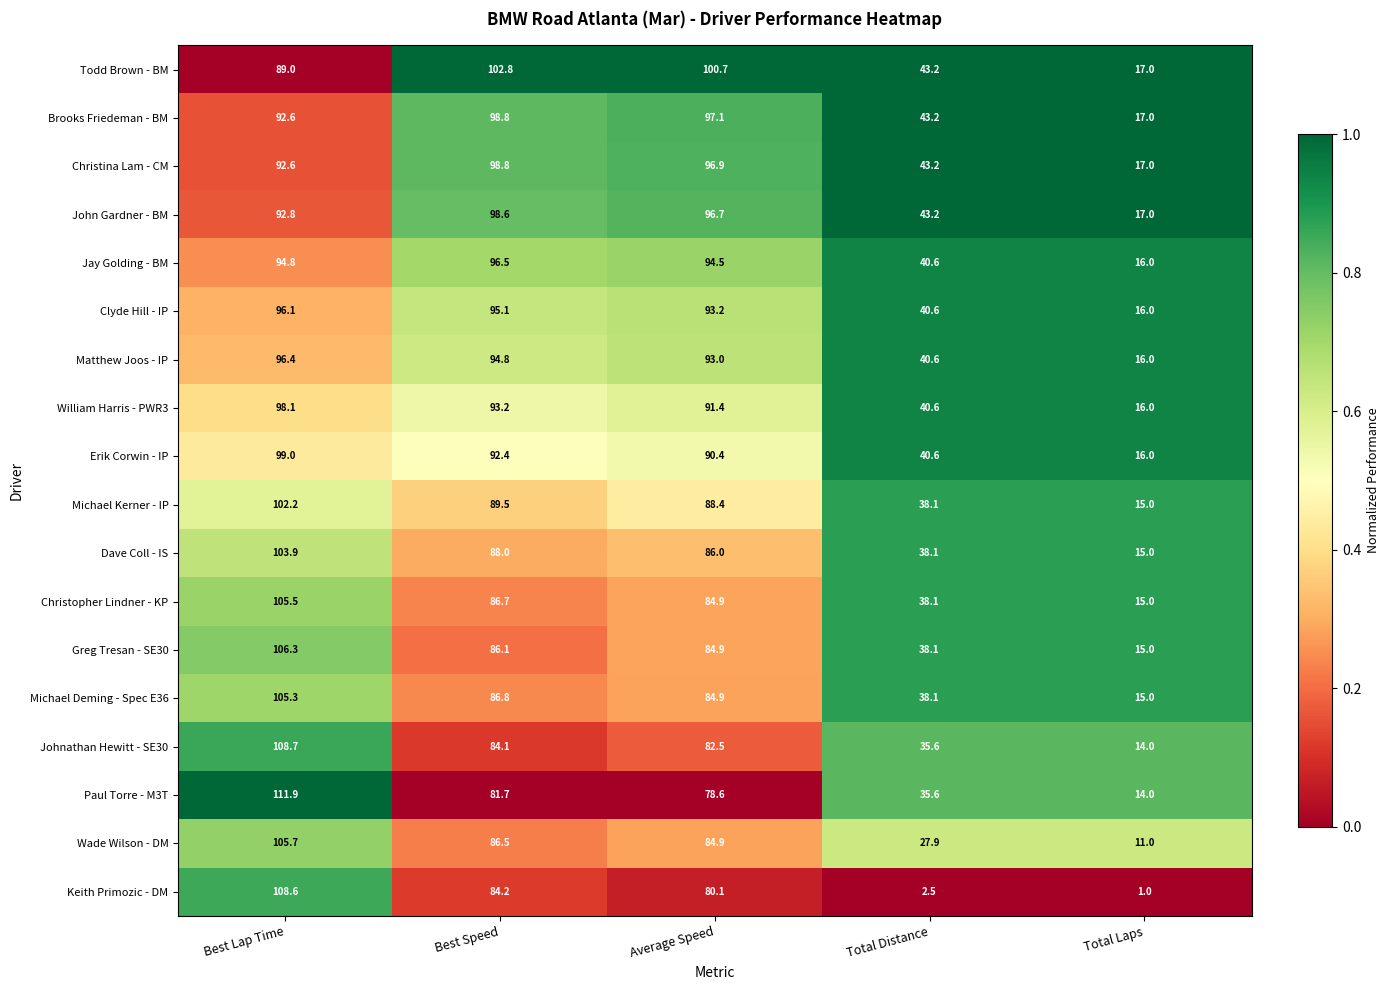

Which series has the largest range (max minus min)?

Keith Primozic - DM